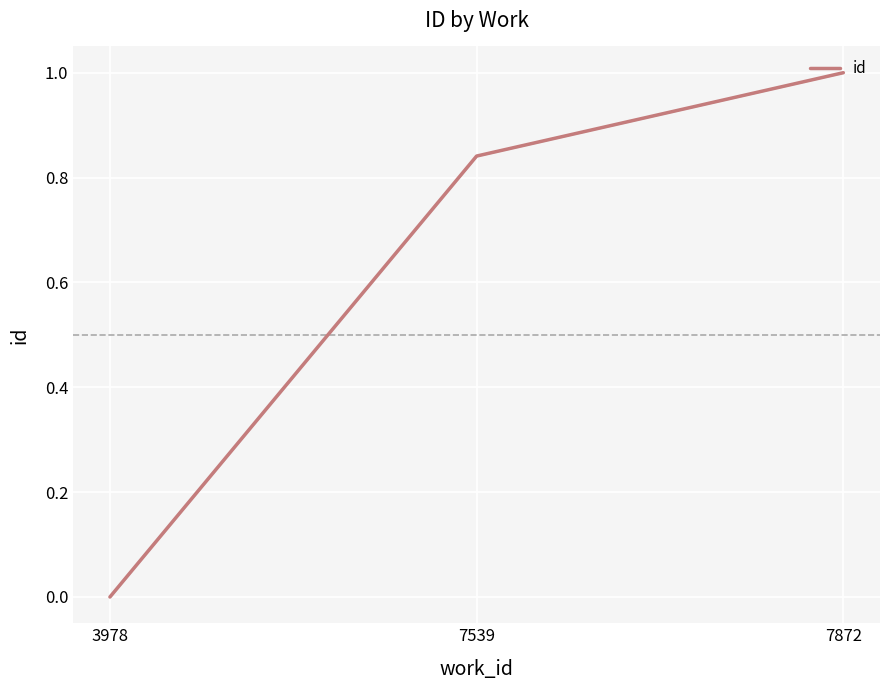

At which category does the chart reach its minimum across all series?

3978